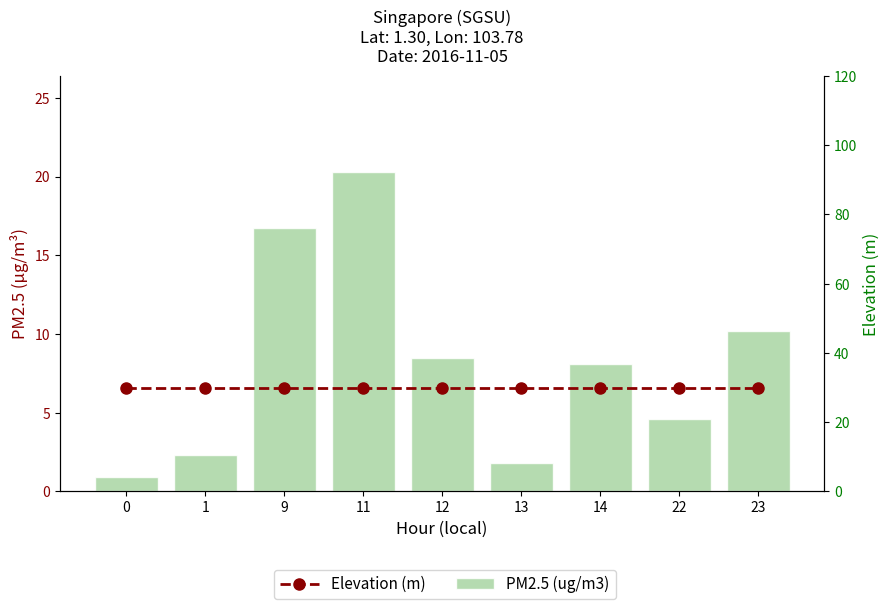

List the series in order of their overall mean, lowest first.

PM2.5 (ug/m3), Elevation (m)